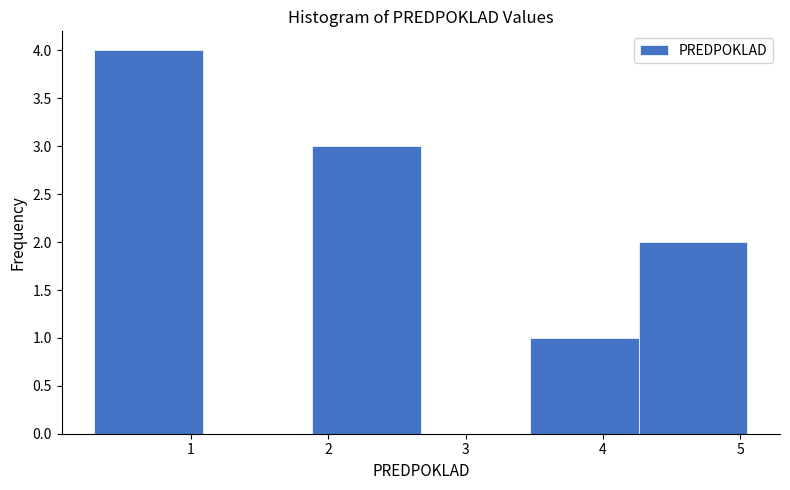

Reading left to right, transcribe this chart: for each bar, give the range it covers on the x-axis and its height. Neither the bar edges nor the heights are printed on the chart, so give them approximately, as read against the axes.

0.3 to 1.1: 4
1.1 to 1.9: 0
1.9 to 2.7: 3
2.7 to 3.5: 0
3.5 to 4.3: 1
4.3 to 5.1: 2